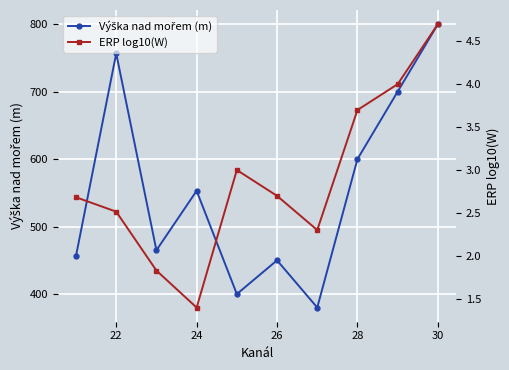

How many values in the ERP log10(W) series exceed 2?

8